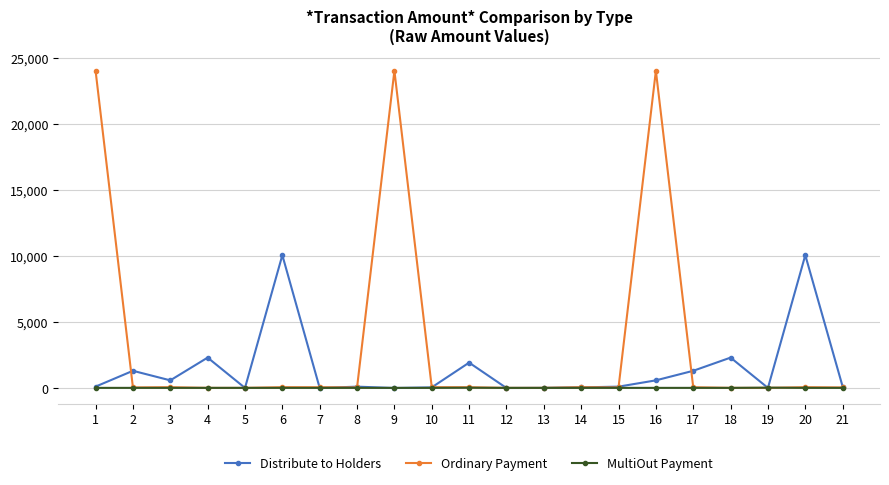

True or false: Ordinary Payment and Distribute to Holders cross at least once.

True